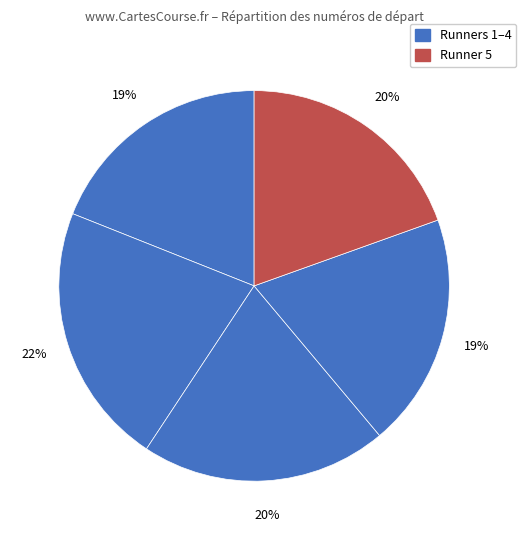

To the nearest percent, what is the average slice percentage?

20%